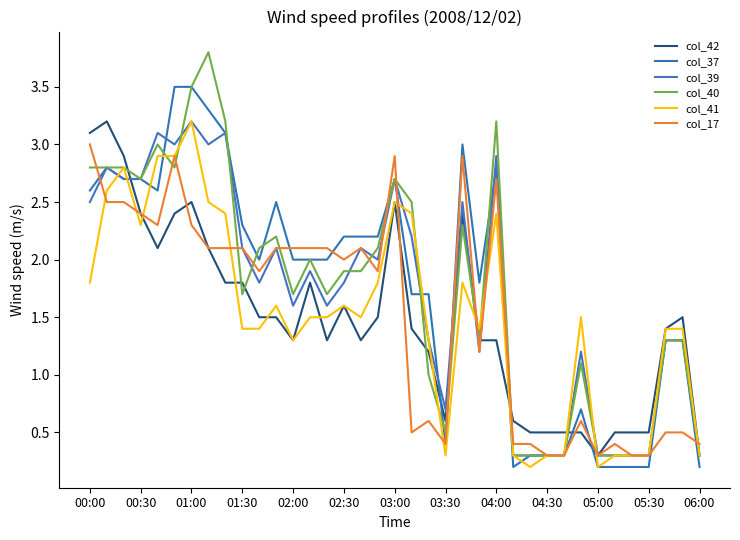

What is the minimum value shown in the chart?

0.2